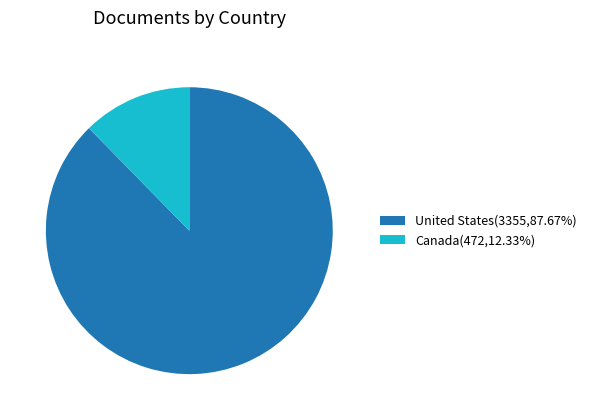

Approximately how many times larger is the value at Canada compared to United States?

0.1